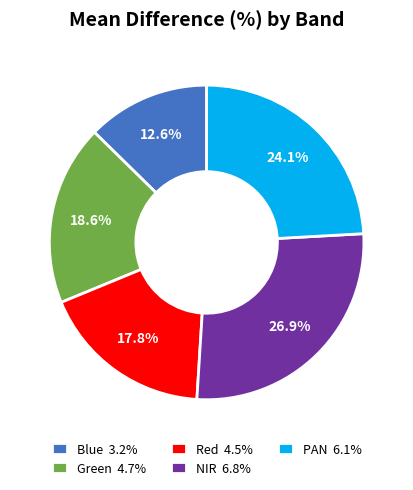

Between Red and NIR, which is larger?

NIR